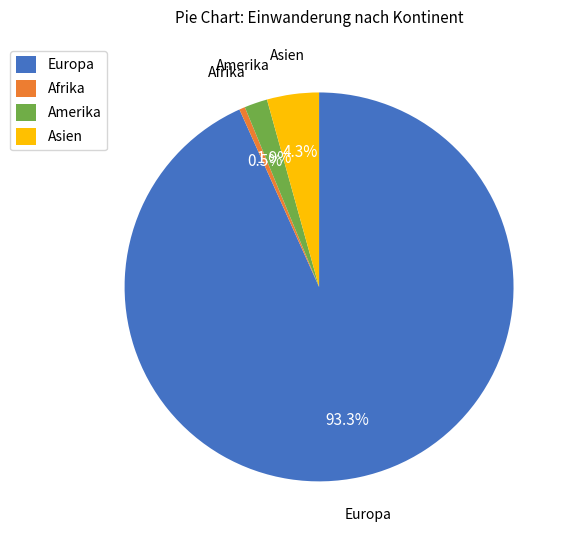

To the nearest percent, what is the difference between the Amerika and Asien slice percentages?

2%